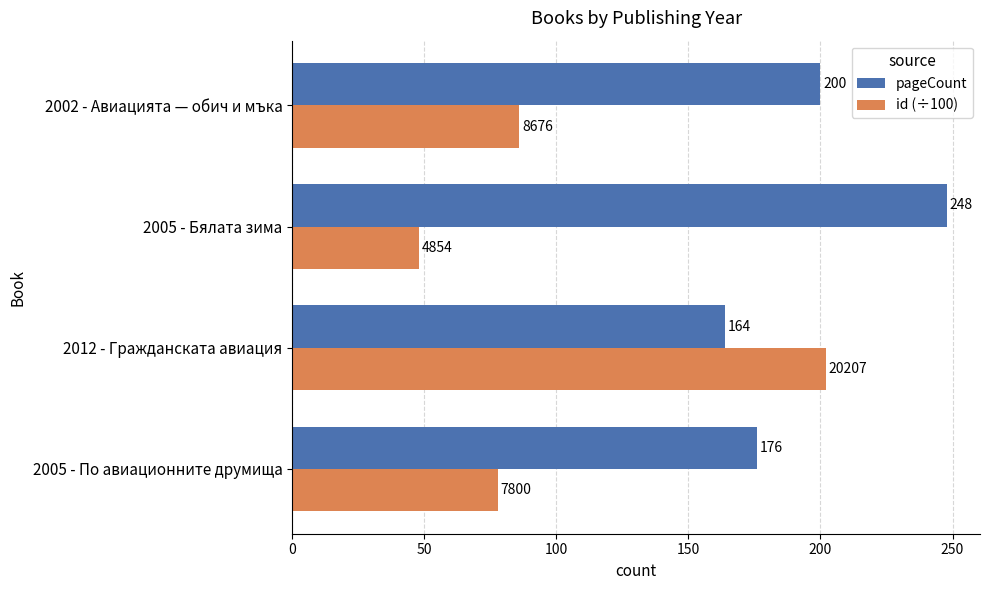

Which series has the largest range (max minus min)?

id (÷100)